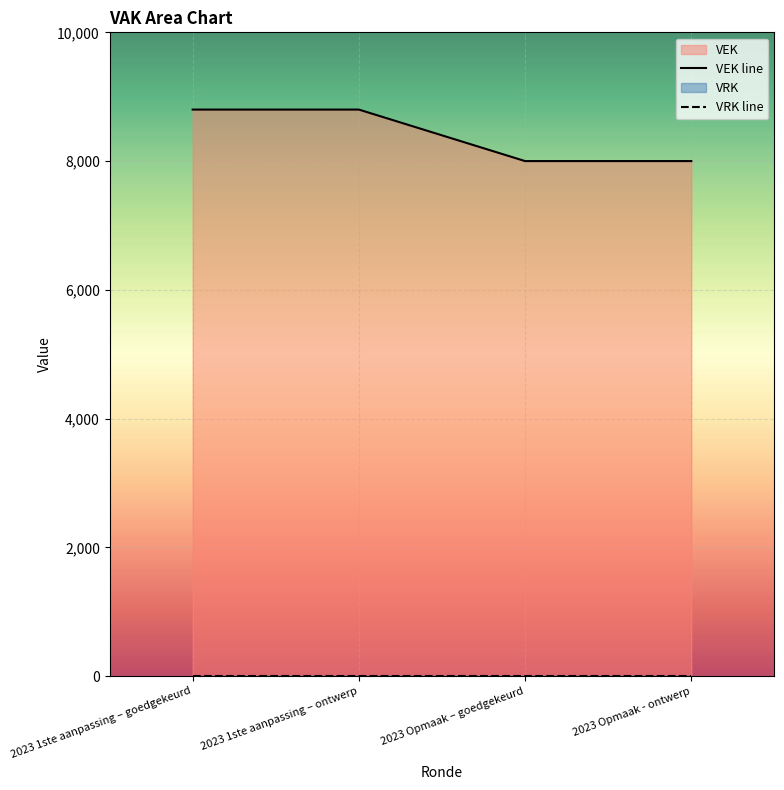

True or false: VEK line and VRK line cross at least once.

False